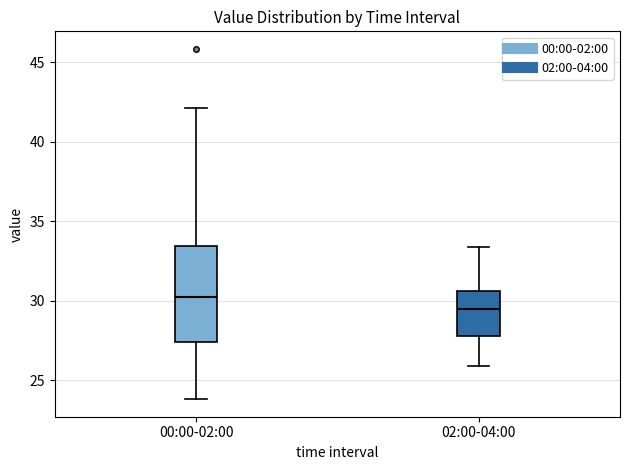

Which box's median line is the highest?

00:00-02:00